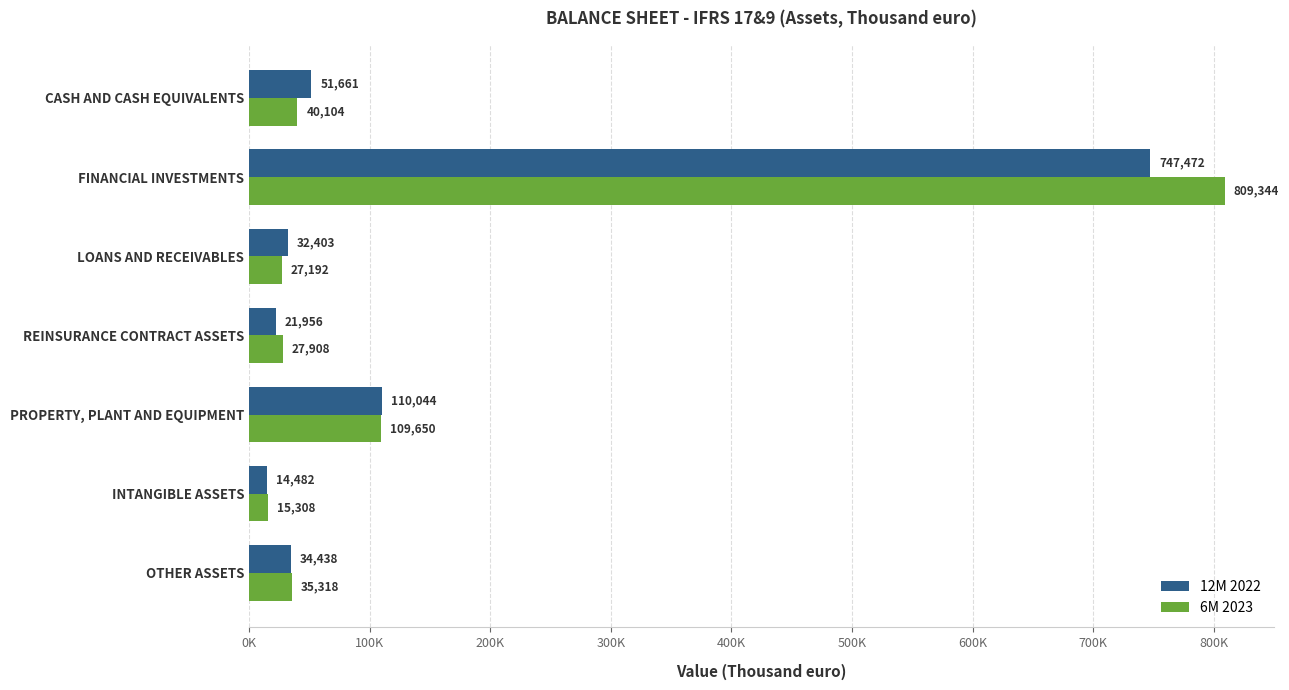

List the labels in order of 6M 2023 value, smallest first.

INTANGIBLE ASSETS, LOANS AND RECEIVABLES, REINSURANCE CONTRACT ASSETS, OTHER ASSETS, CASH AND CASH EQUIVALENTS, PROPERTY, PLANT AND EQUIPMENT, FINANCIAL INVESTMENTS